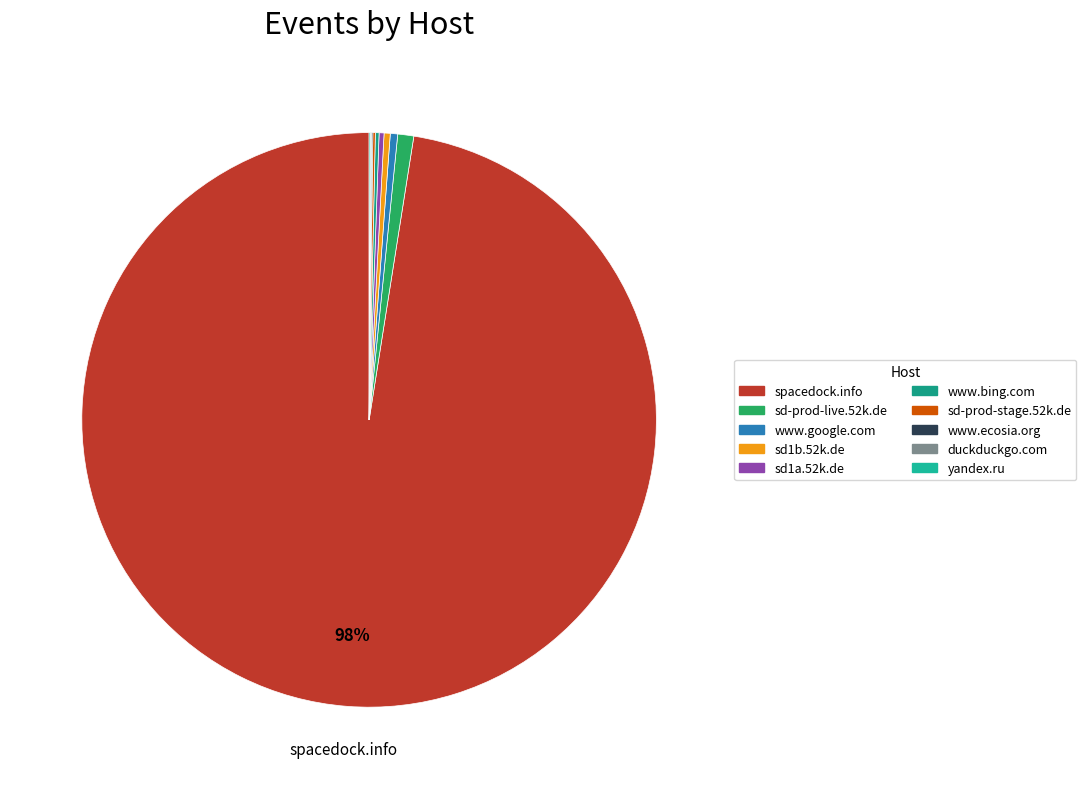

Between sd-prod-stage.52k.de and sd1b.52k.de, which is larger?

sd1b.52k.de